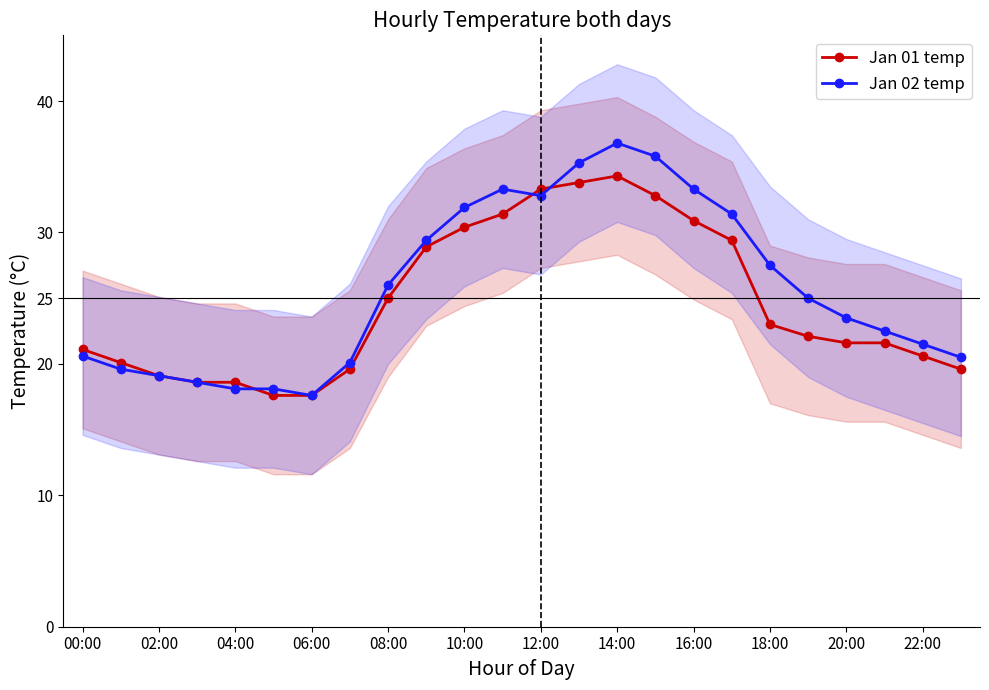

Is it true that Jan 02 temp equals 17.6 at 06:00?

True